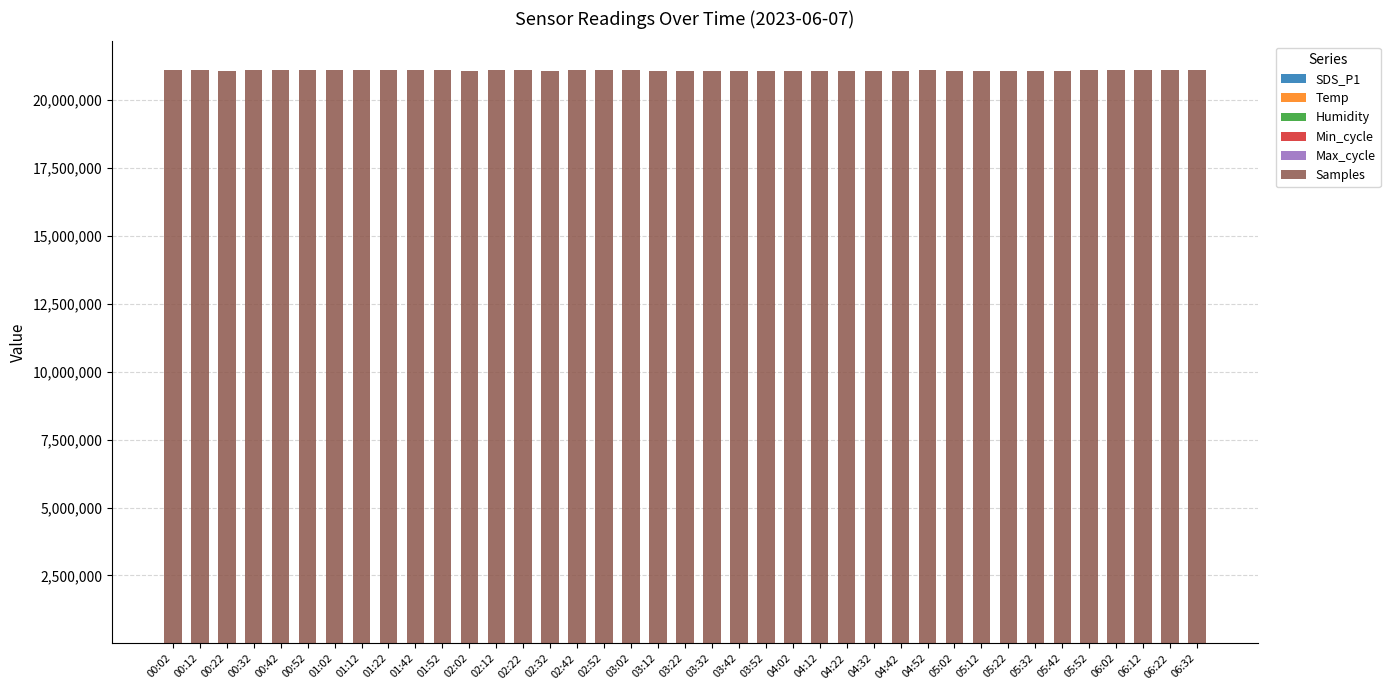

What position from the left is 02:52?

17